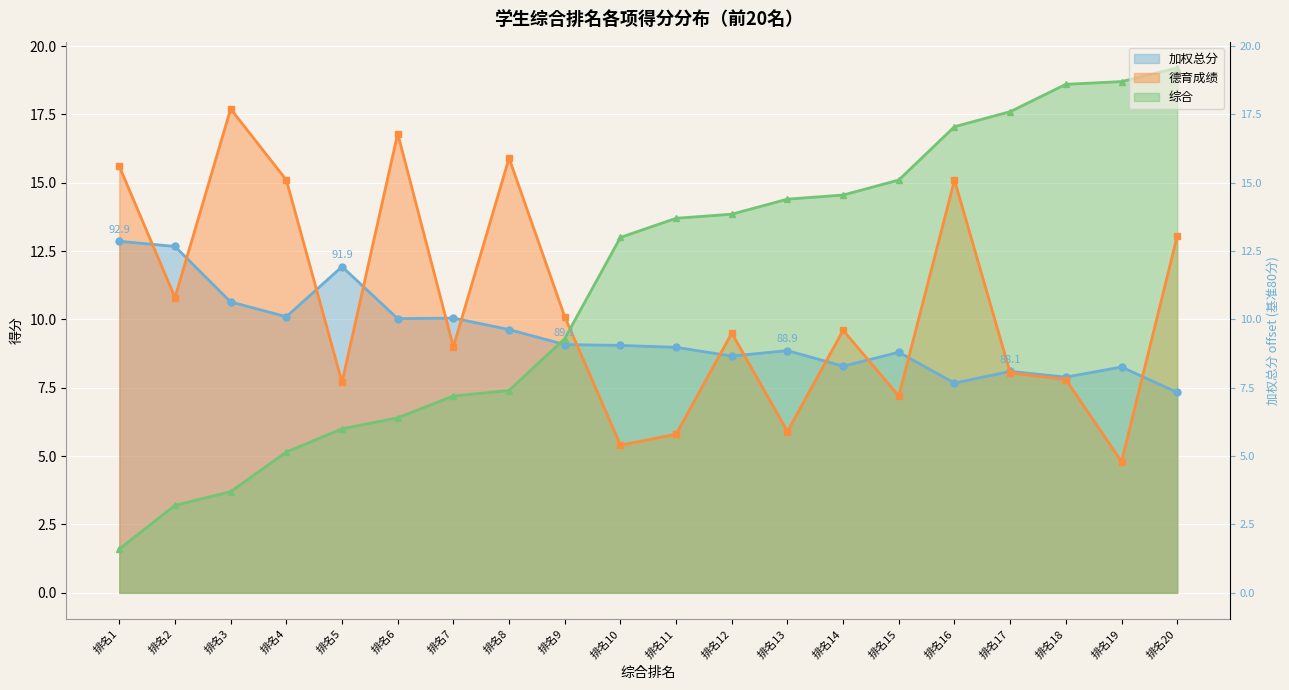

List the series in order of their overall mean, highest first.

综合, 德育成绩, 加权总分